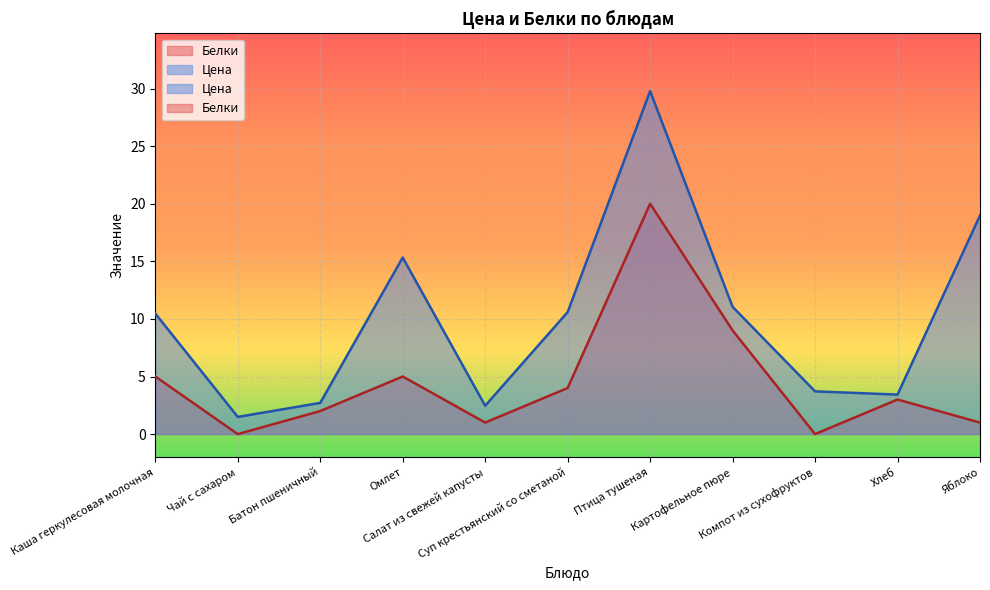

At which label does Цена first exceed 10?

Каша геркулесовая молочная